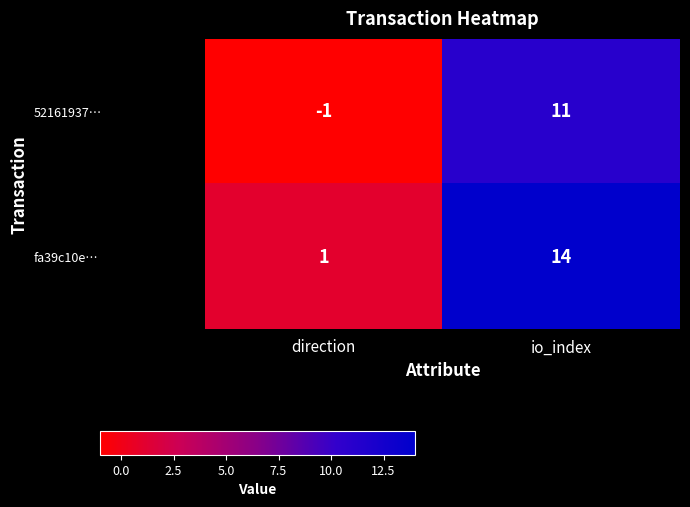

What is the sum of all 52161937… values?

10